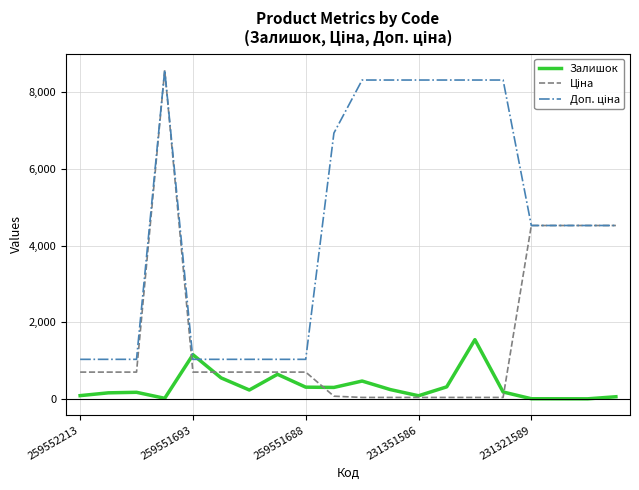

Does the chart have visible grid lines?

Yes